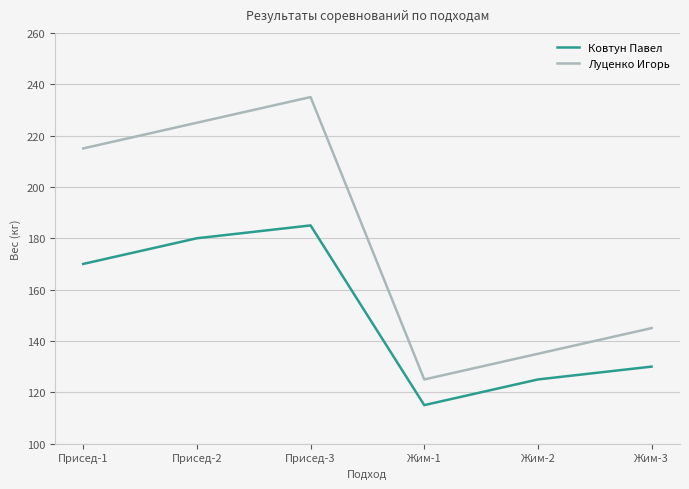

True or false: Ковтун Павел has more than 2 points higher than both neighbors.

False